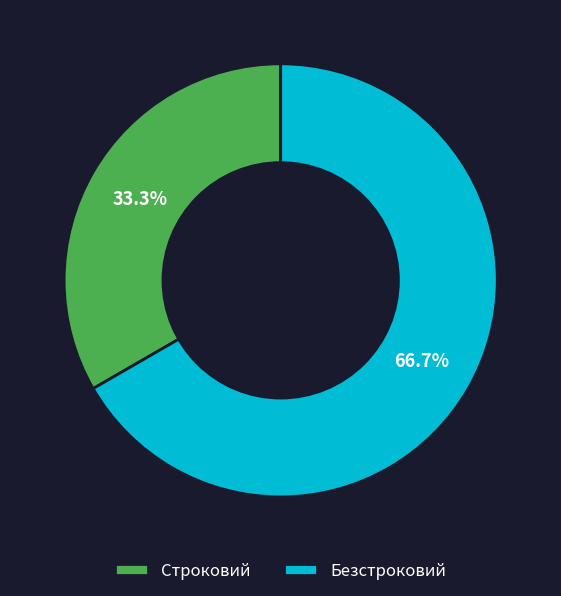

Is Безстроковий the majority of the pie?

Yes